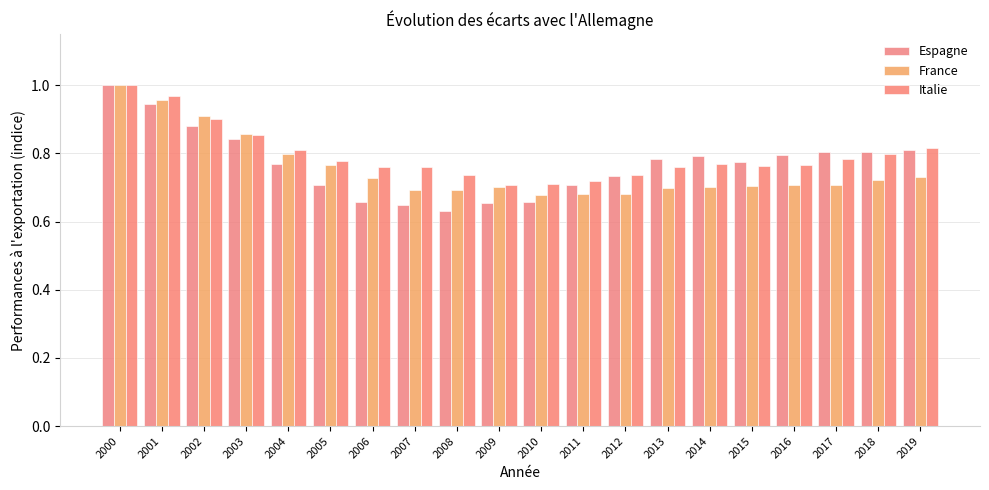

At which label is France closest to 0?

2010